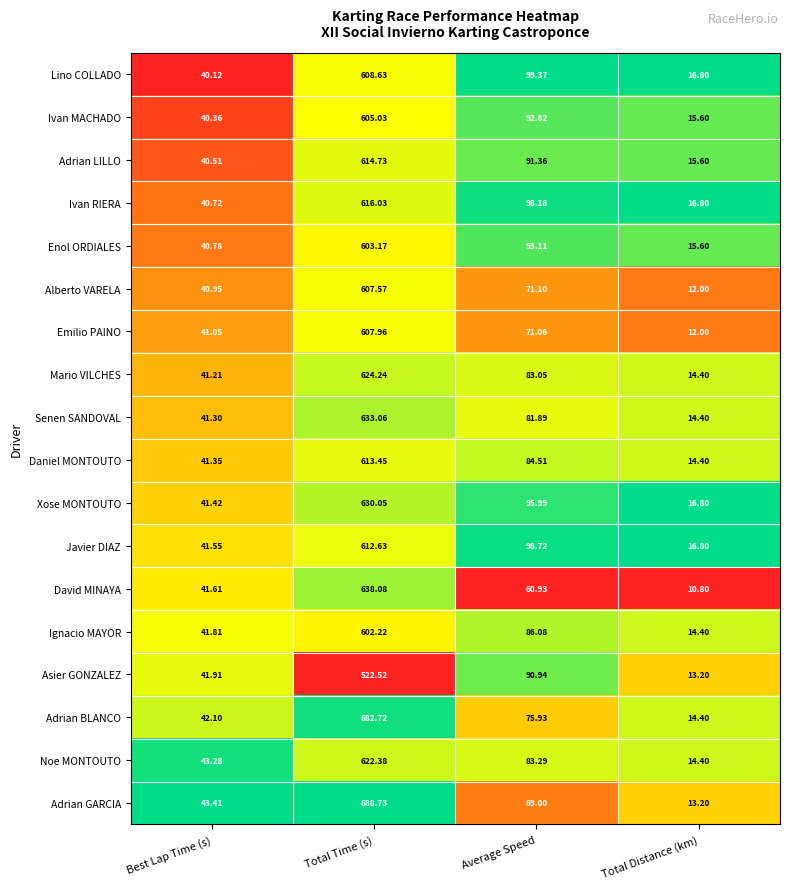

Rank the series by their maximum value, from lowest to highest.

Asier GONZALEZ, Ignacio MAYOR, Enol ORDIALES, Ivan MACHADO, Alberto VARELA, Emilio PAINO, Lino COLLADO, Javier DIAZ, Daniel MONTOUTO, Adrian LILLO, Ivan RIERA, Noe MONTOUTO, Mario VILCHES, Xose MONTOUTO, Senen SANDOVAL, David MINAYA, Adrian BLANCO, Adrian GARCIA